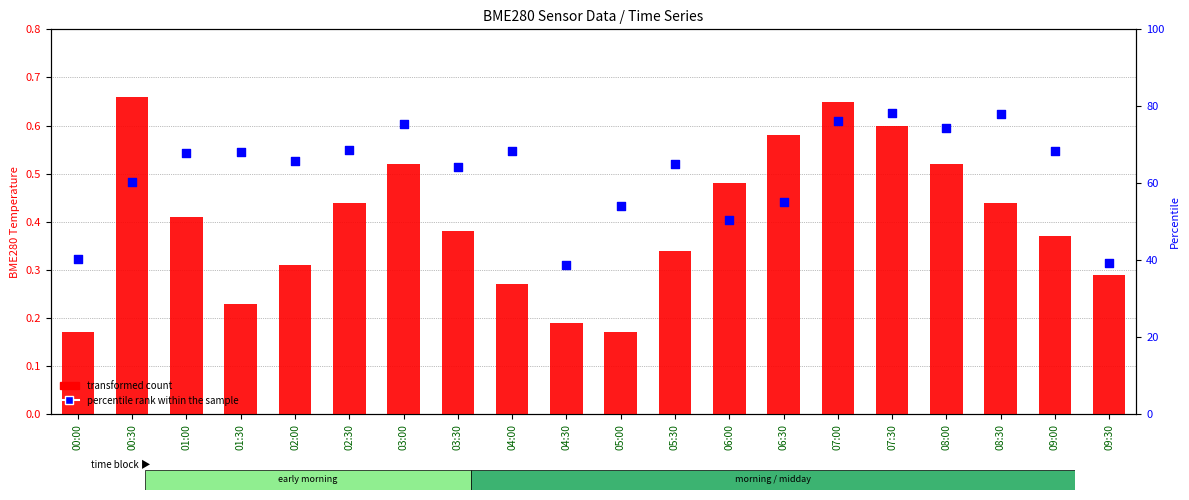

Which series reaches the minimum Y coordinate?

transformed count